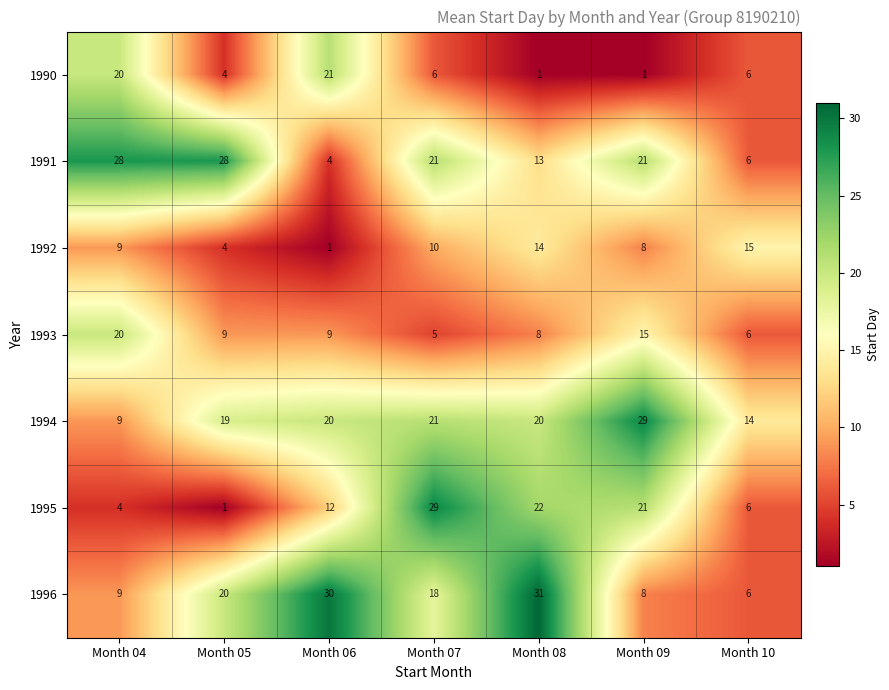

Between Month 07 and Month 10, which series saw the biggest shift?

1995